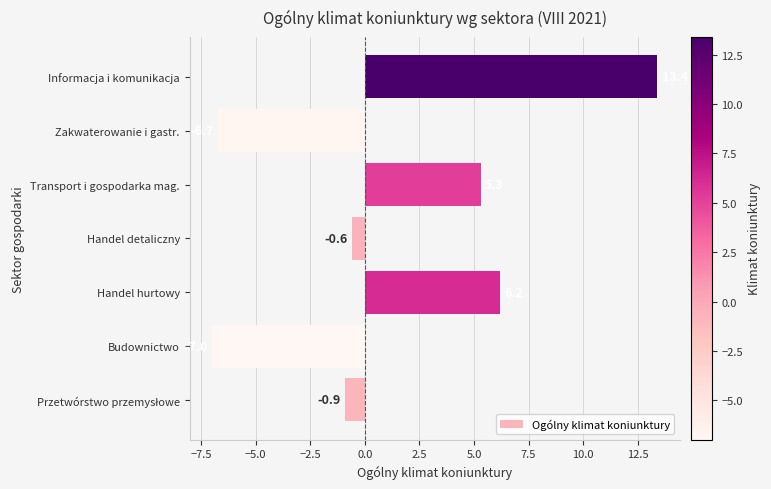

The value at Handel detaliczny is -0.6. True or false?

True